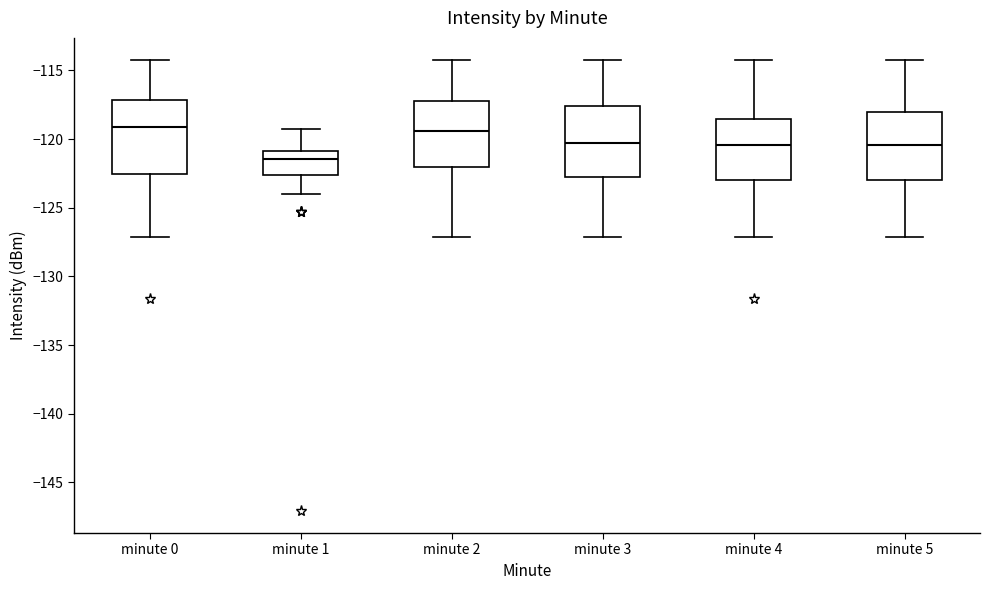

Reading left to right, read every box against the y-axis: the position of its median line, the range the box covers, and the ends of its whiskers. The values are not printed on the chart, so give them approximately, as read against the axis.

minute 0: median -119.0, box -122.5 to -117.0, whiskers -127.0 to -114.5
minute 1: median -121.5, box -122.5 to -121.0, whiskers -124.0 to -119.5
minute 2: median -119.5, box -122.0 to -117.0, whiskers -127.0 to -114.5
minute 3: median -120.5, box -123.0 to -117.5, whiskers -127.0 to -114.5
minute 4: median -120.5, box -123.0 to -118.5, whiskers -127.0 to -114.5
minute 5: median -120.5, box -123.0 to -118.0, whiskers -127.0 to -114.5